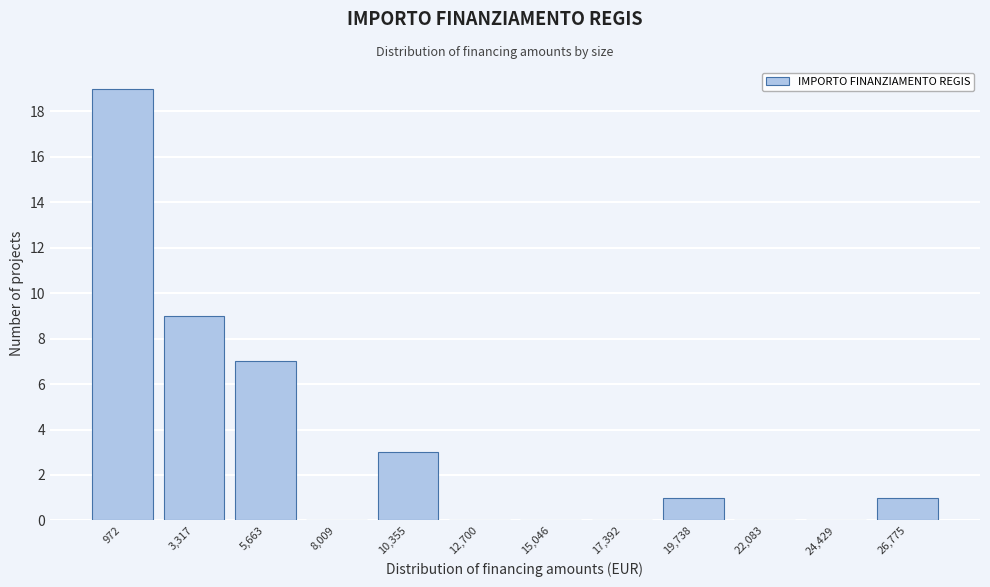

Reading left to right, transcribe all the data shown in this chart.

972=19	3,317=9	5,663=7	8,009=0	10,355=3	12,700=0	15,046=0	17,392=0	19,738=1	22,083=0	24,429=0	26,775=1